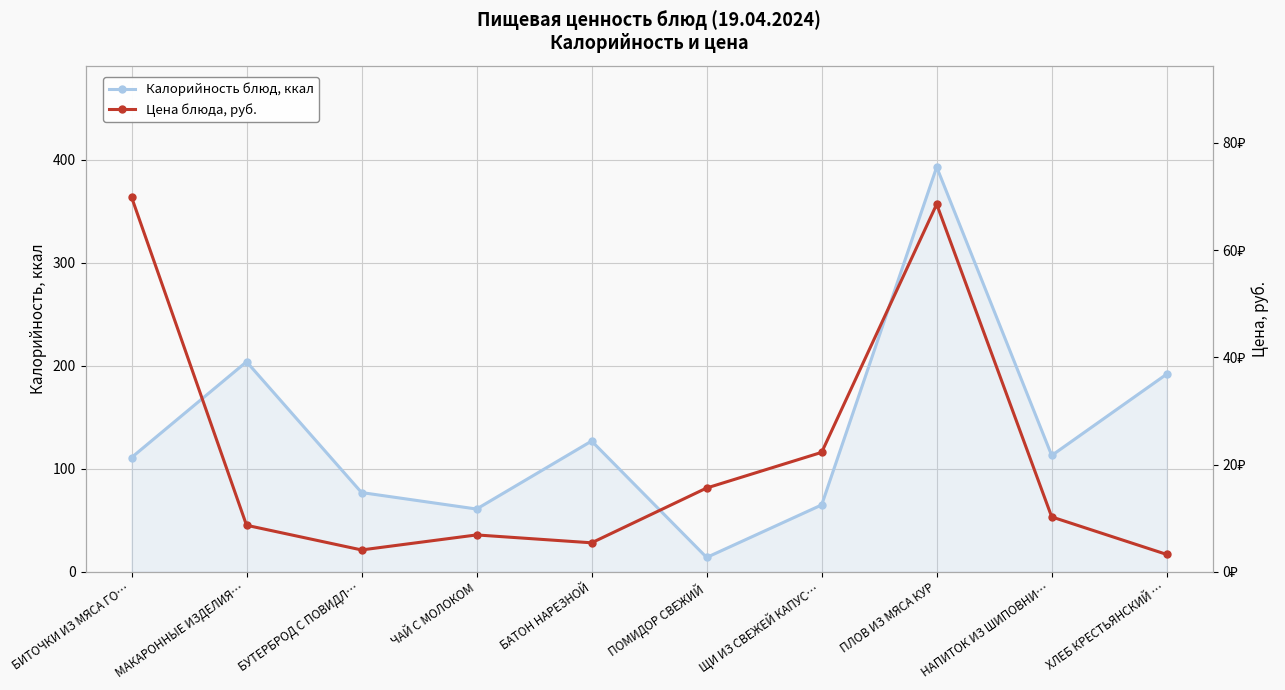

Where is the first local minimum for Калорийность блюд, ккал?

ЧАЙ С МОЛОКОМ